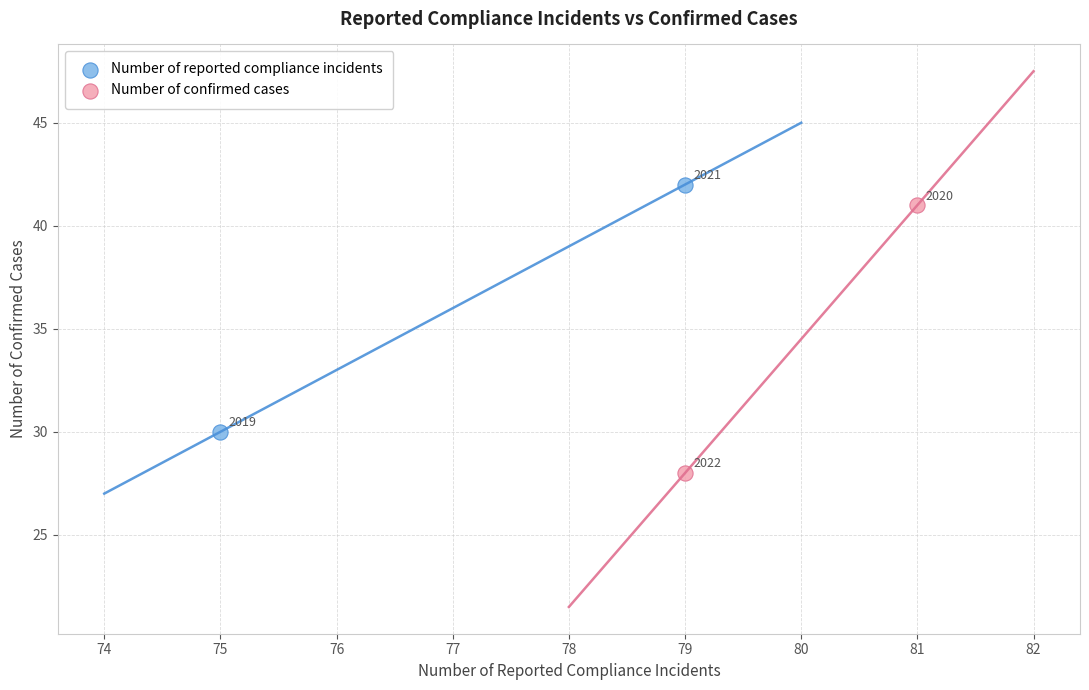

What are all the series names shown in the legend?

Number of reported compliance incidents, Number of confirmed cases